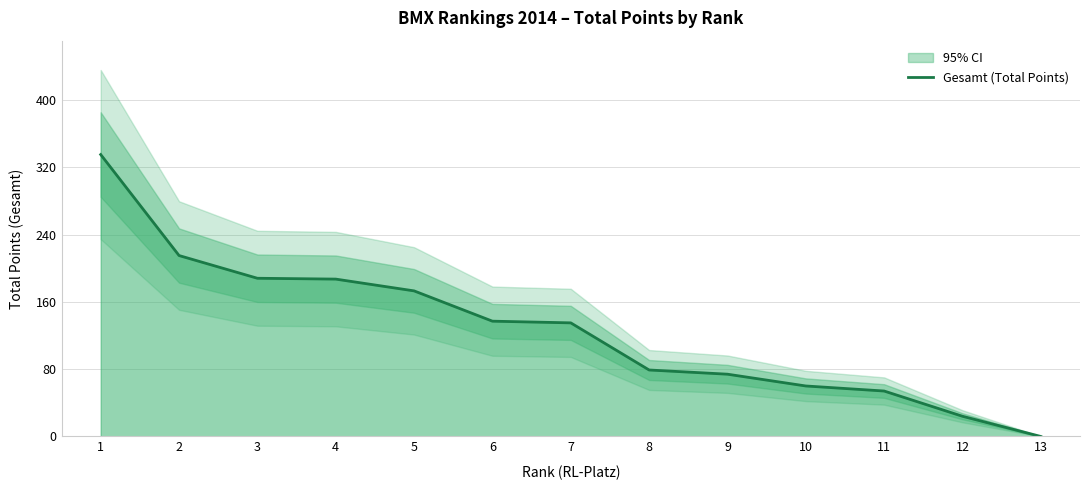

What is the approximate value at 10, to the nearest 50?

50